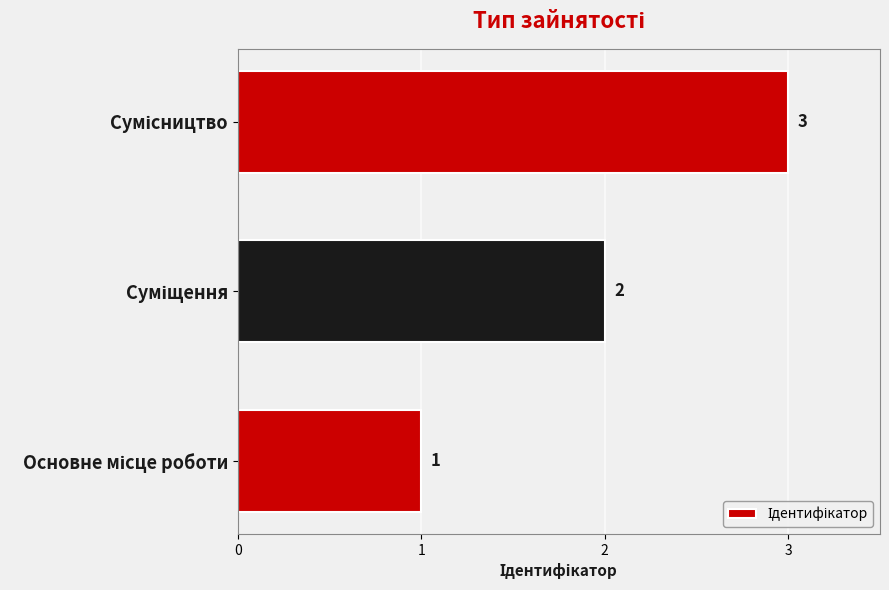

How many values are between 1 and 3?

3